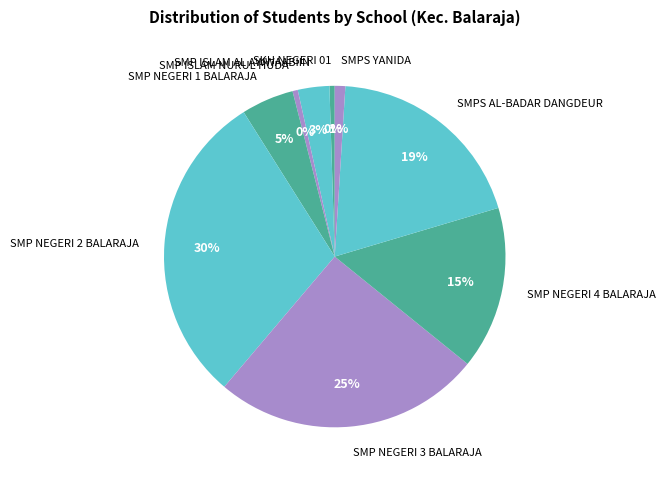

What percentage is the SMP ISLAM AL AWWAABIIN slice, to the nearest percent?

3%